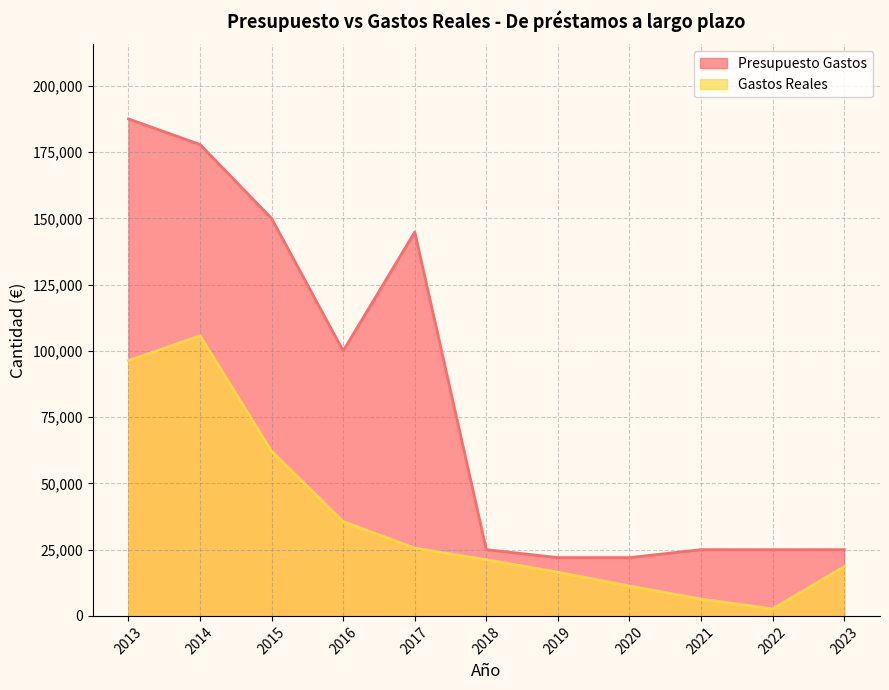

Rank the series at 2022 from lowest to highest value.

Gastos Reales, Presupuesto Gastos